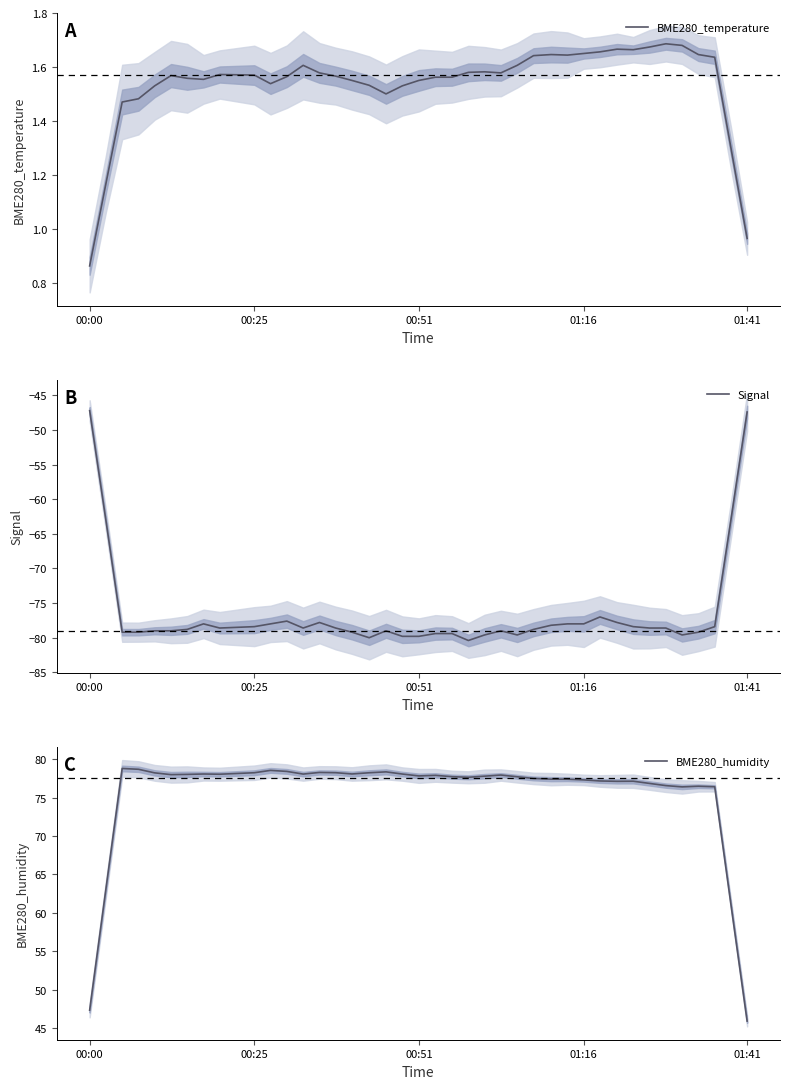

Which category has the lowest value in the BME280_temperature series?

00:00